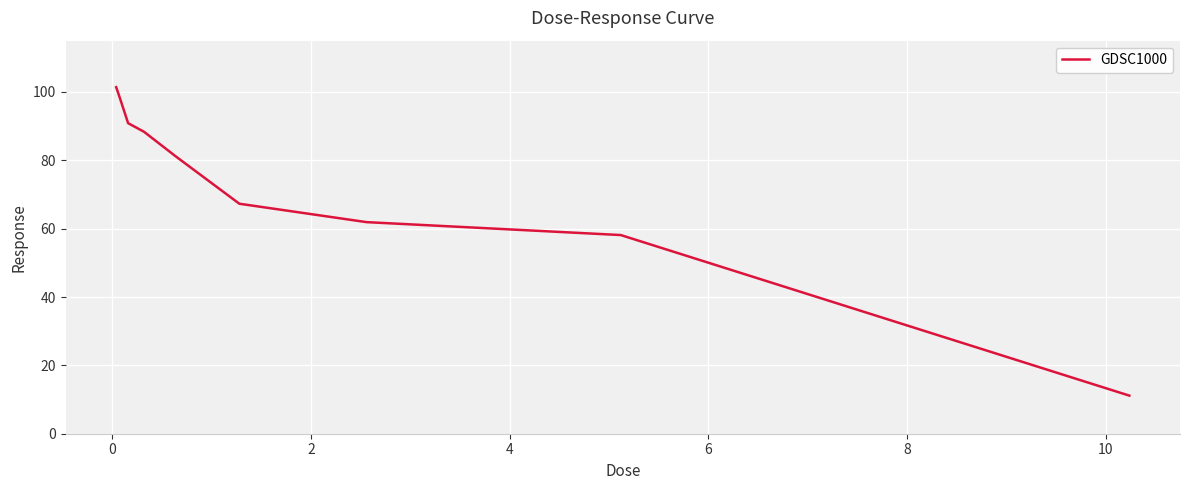

What is the difference between the maximum and minimum values?

90.3